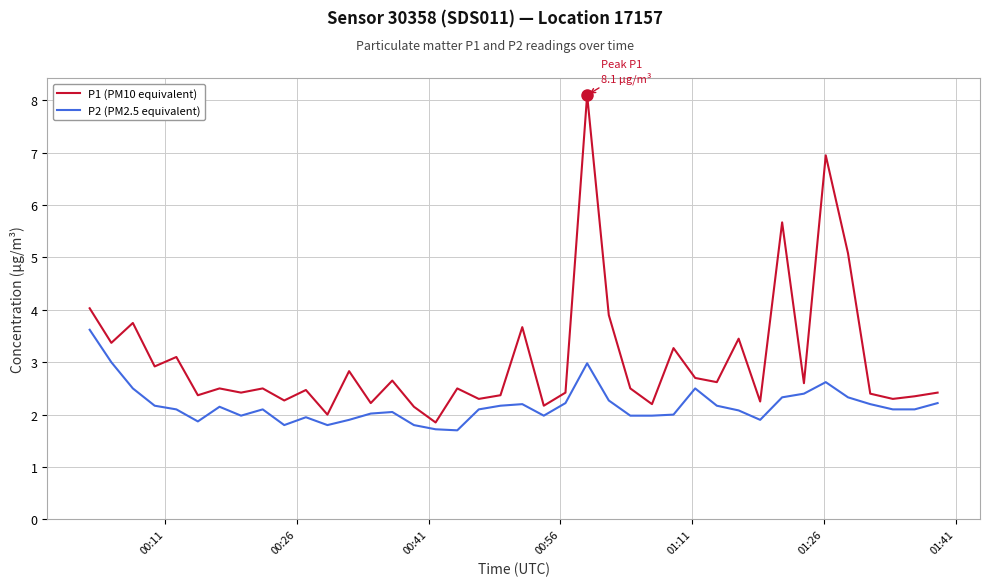

How many lines are shown in the chart?

2